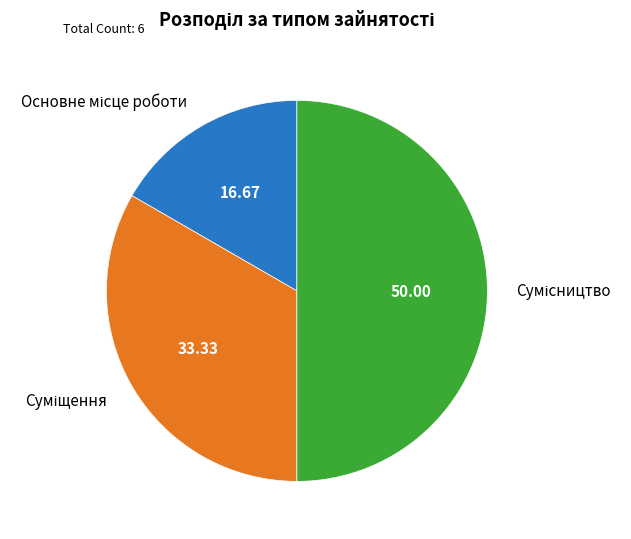

How many slices are in this pie chart?

3